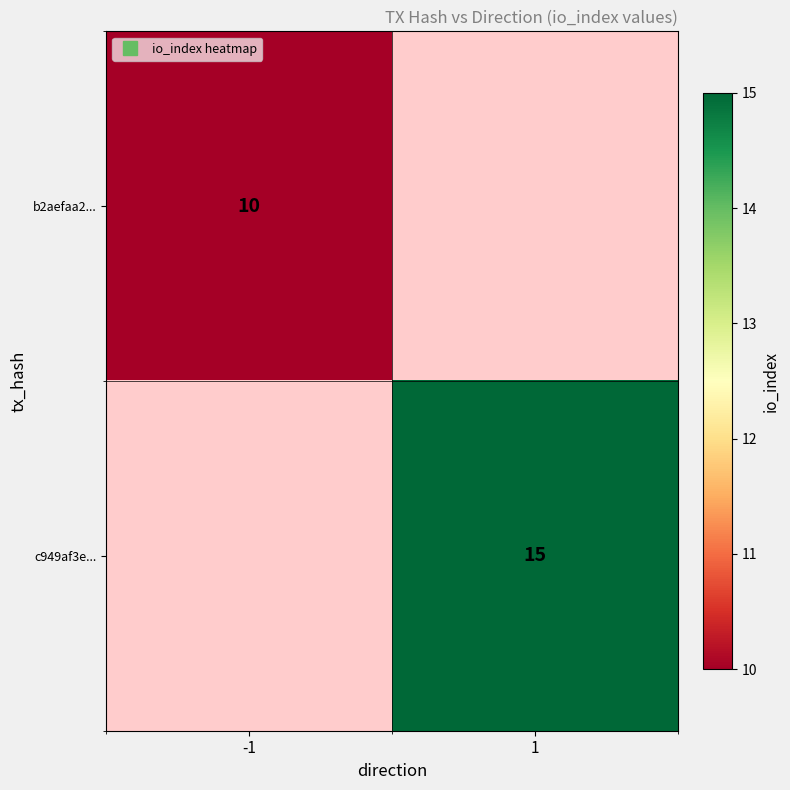

Which category has the lowest value in the c949af3e... series?

-1